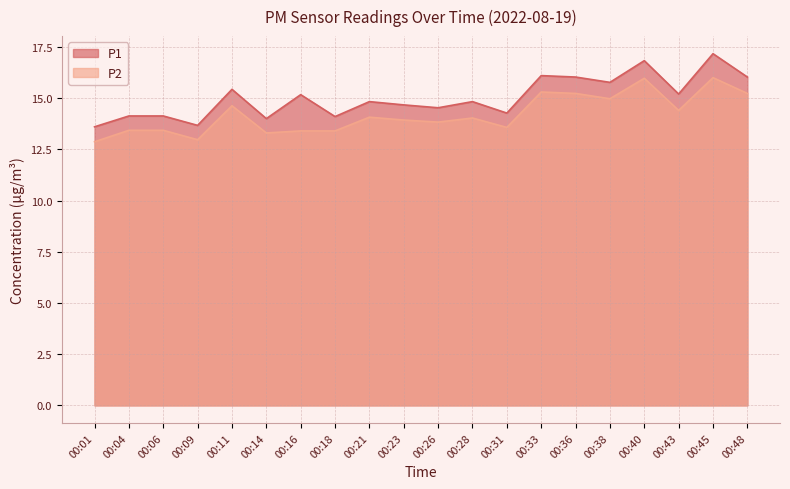

Which has a higher value, 00:04 or 00:26?

00:26